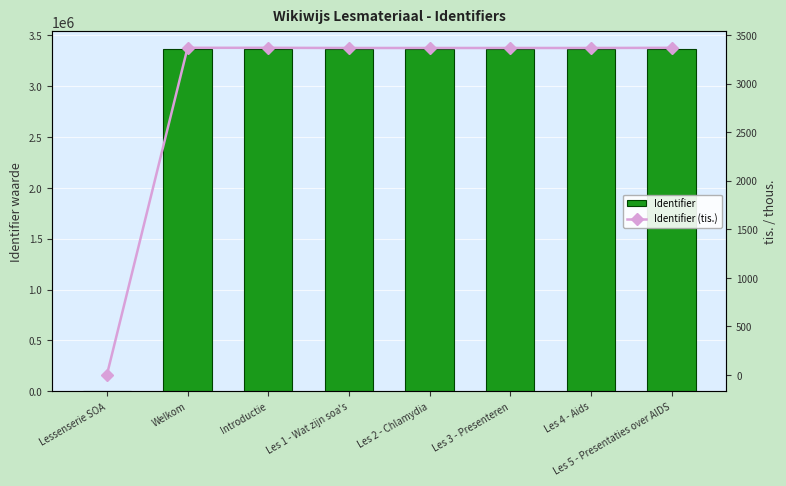

Is the value of Identifier (tis.) at Introductie greater than the value of Identifier at Introductie?

No